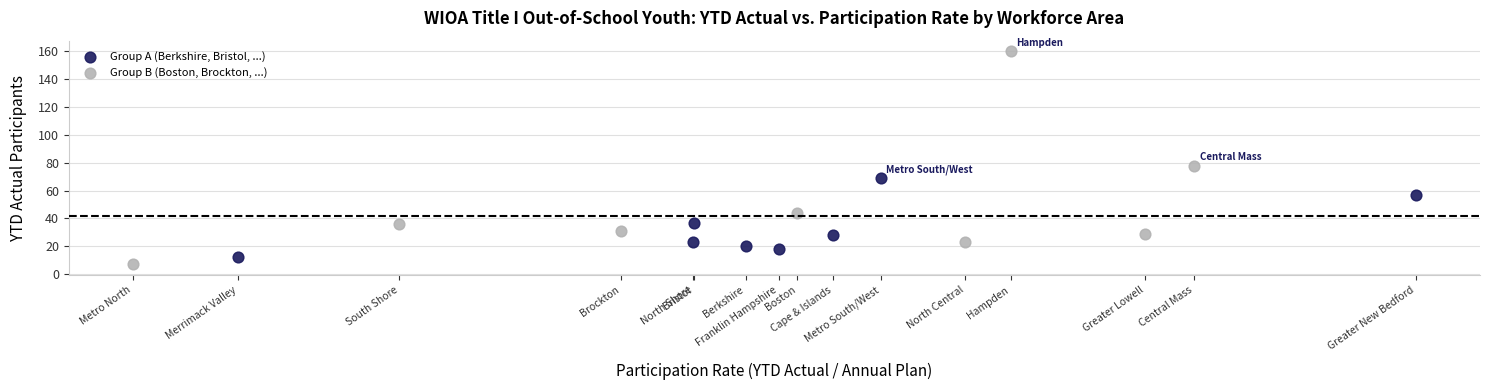

Which series has the largest Y range (max minus min)?

Group B (Boston, Brockton, ...)